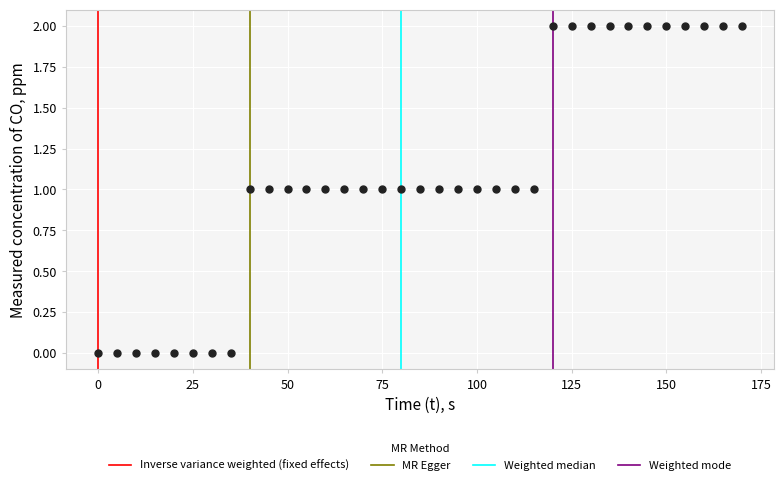

What is the range of X values (max minus min)?

170